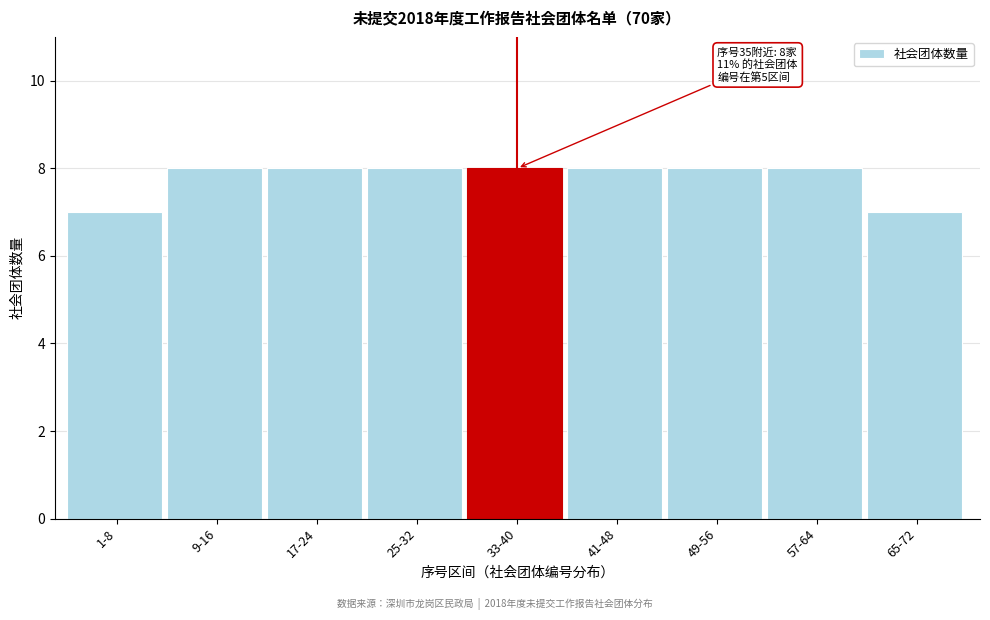

Reading left to right, what are all the values shown in this chart?

1-8=7	9-16=8	17-24=8	25-32=8	33-40=8	41-48=8	49-56=8	57-64=8	65-72=7